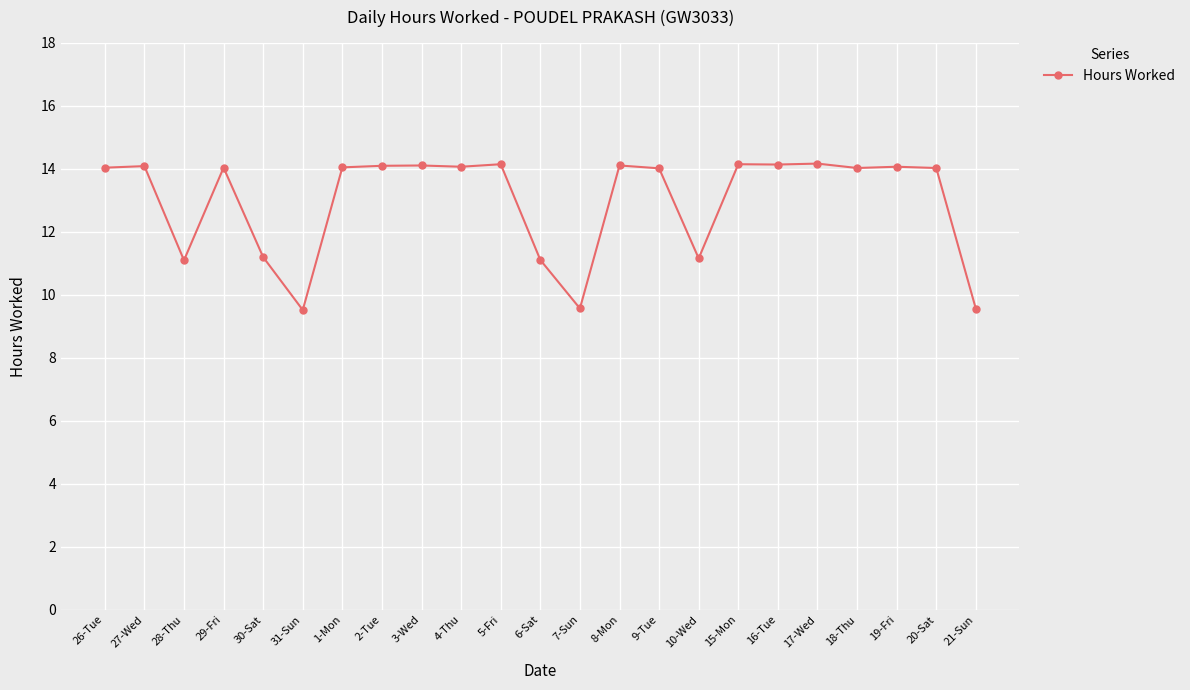

What position from the right is 5-Fri?

13